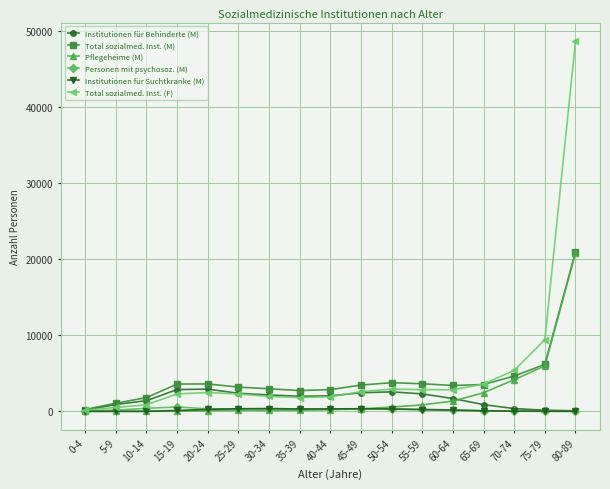

What is the average value of the Total sozialmed. Inst. (F) series?

5445